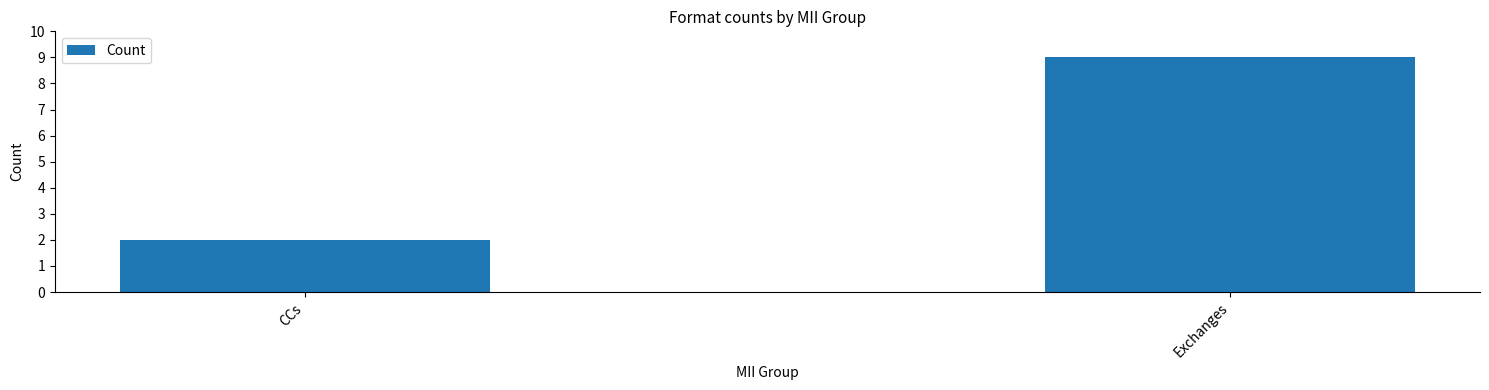

The value at CCs is 3. True or false?

False